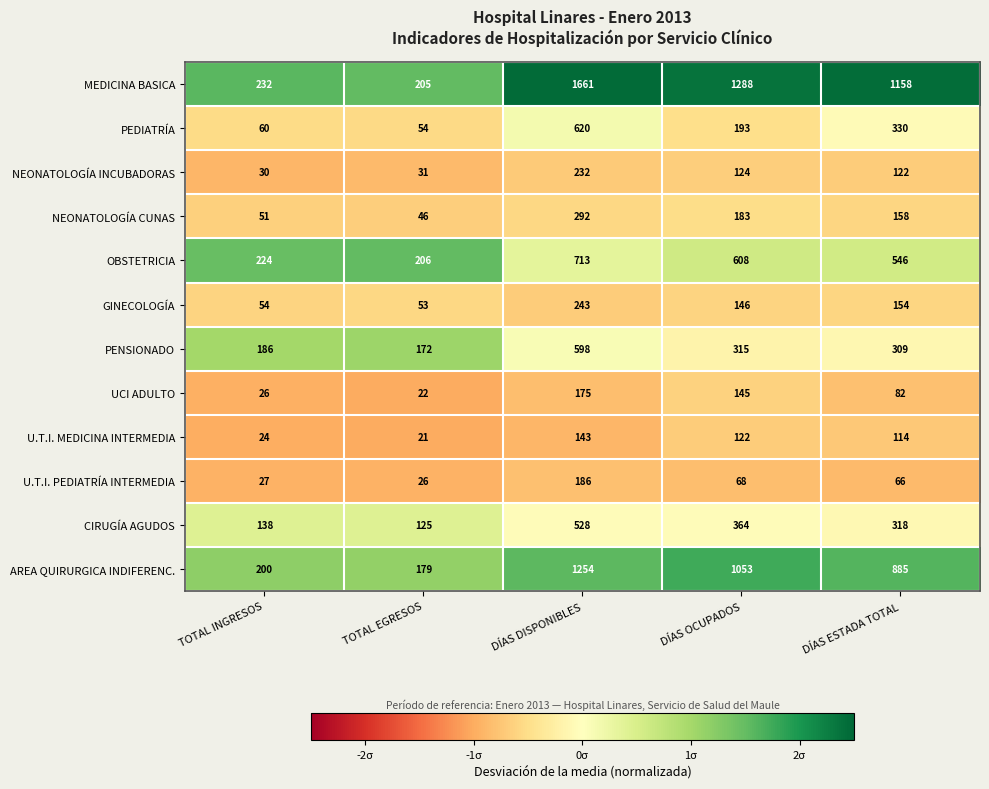

Count the number of categories in the chart.

5